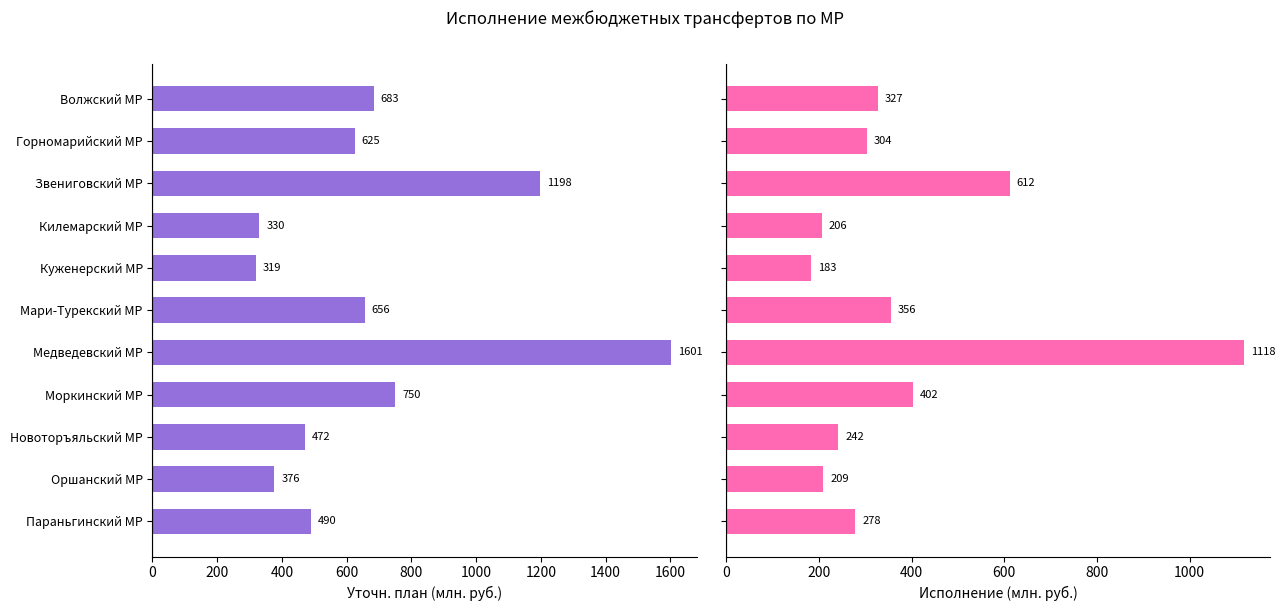

What are all the series names shown in the legend?

Уточн. план (млн. руб.), Исполнение (млн. руб.)